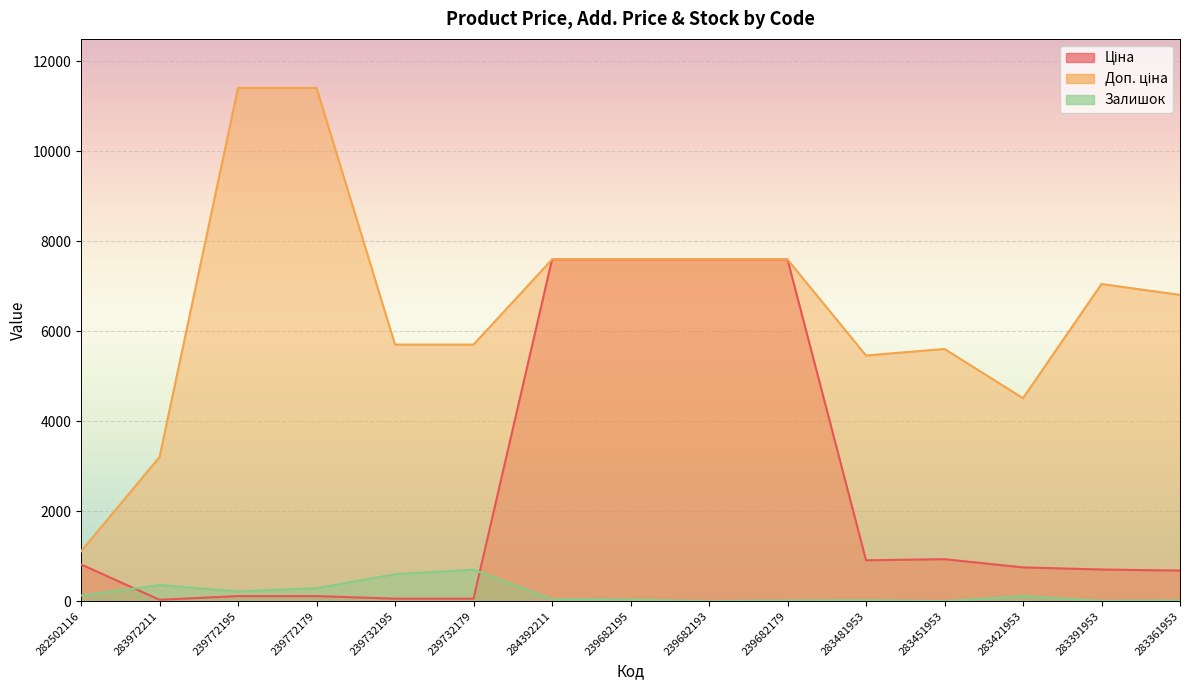

What is the label of the 10th point from the left?

239682179